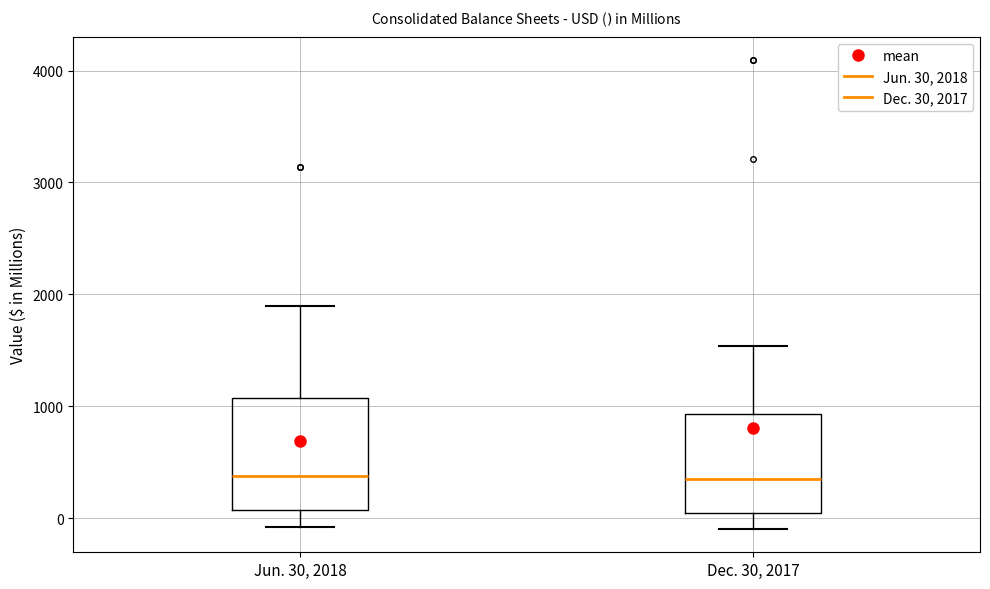

Which box is the tallest, from its lower edge to its upper edge?

Jun. 30, 2018